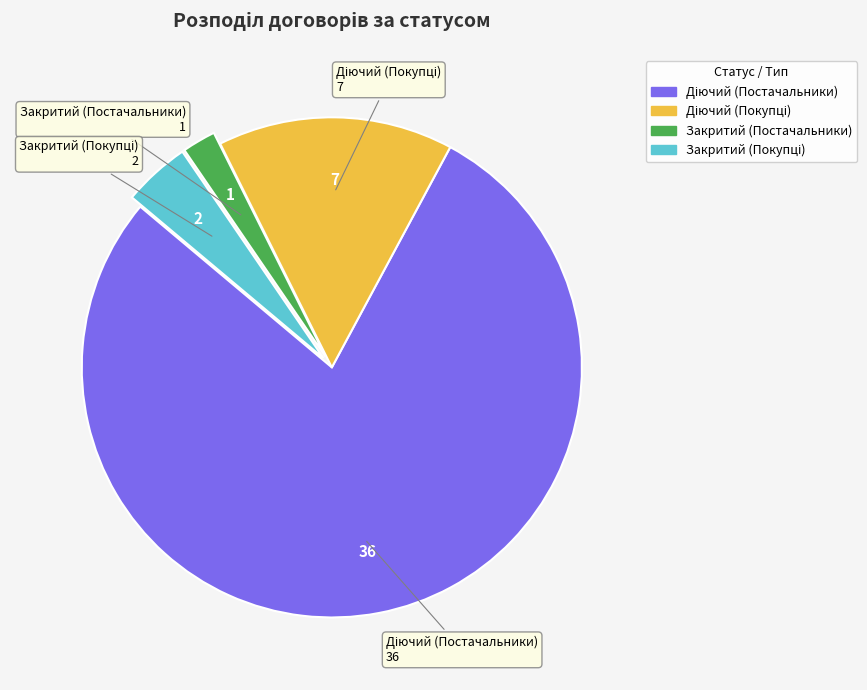

What is the smallest slice in the pie chart?

Закритий (Постачальники)